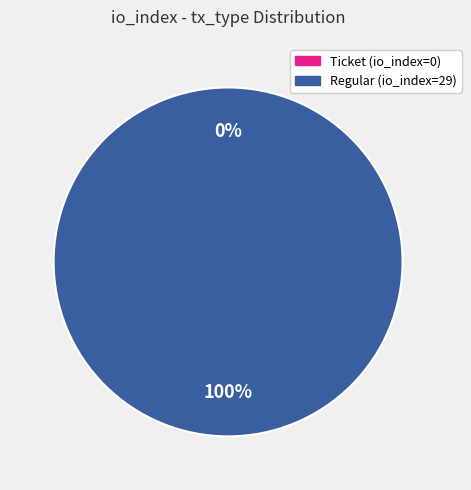

To the nearest percent, what is the difference between the Regular (io_index=29) and Ticket (io_index=0) slice percentages?

100%